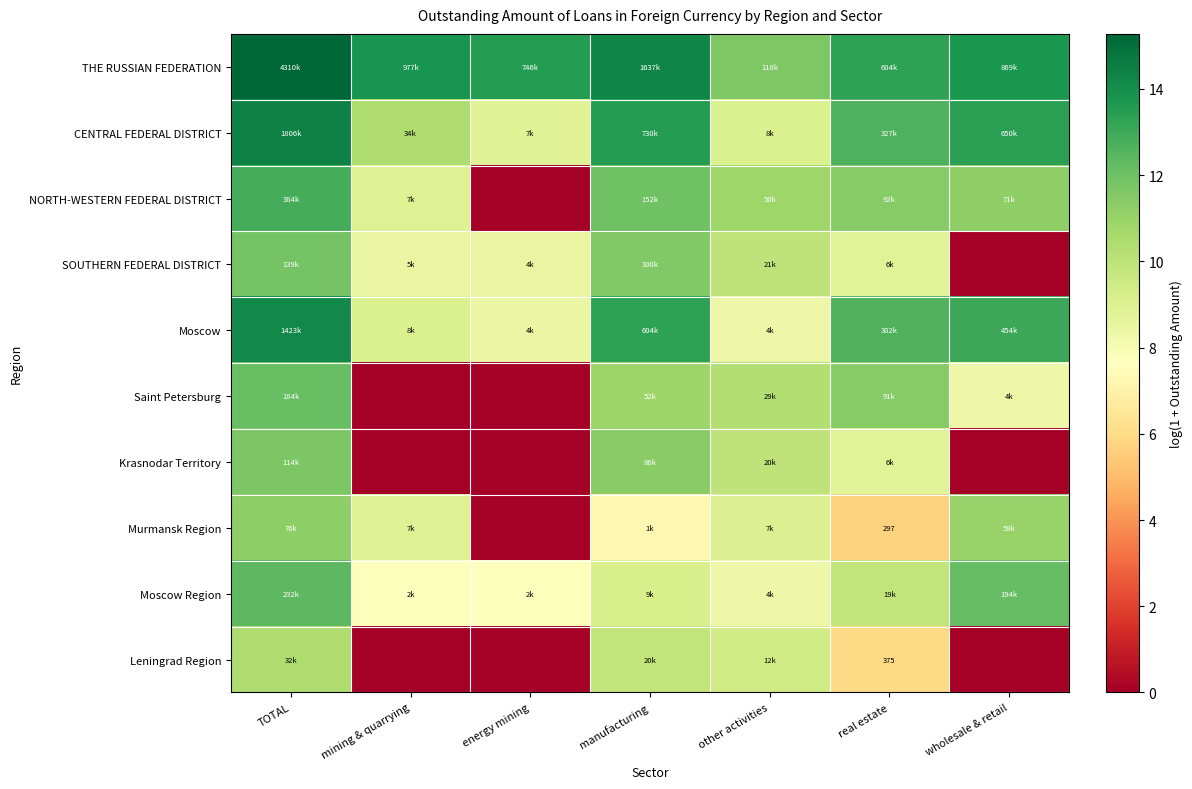

The Krasnodar Territory series shows 8.8 at real estate. True or false?

True